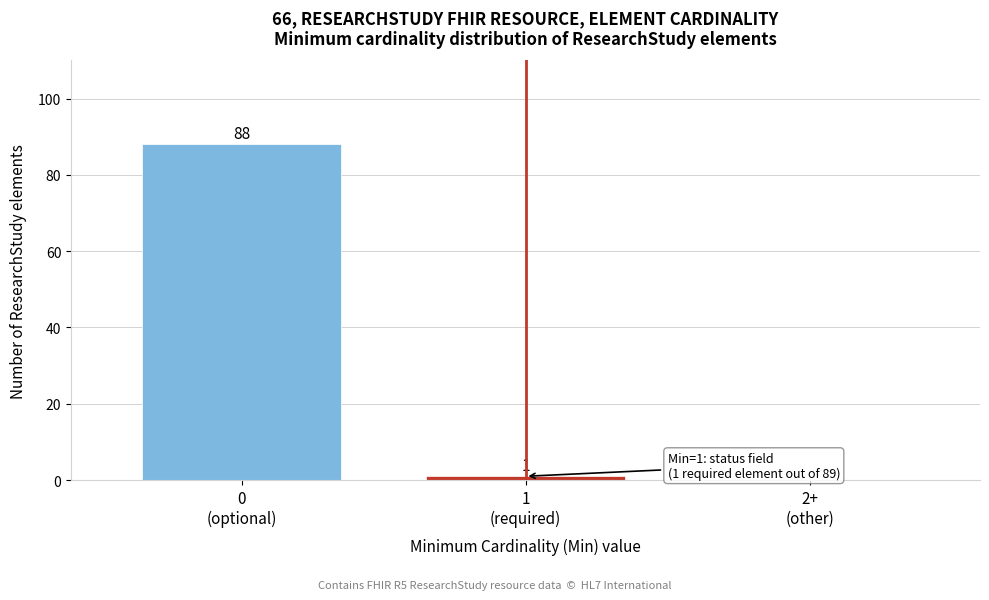

What is the sum of all values?

89